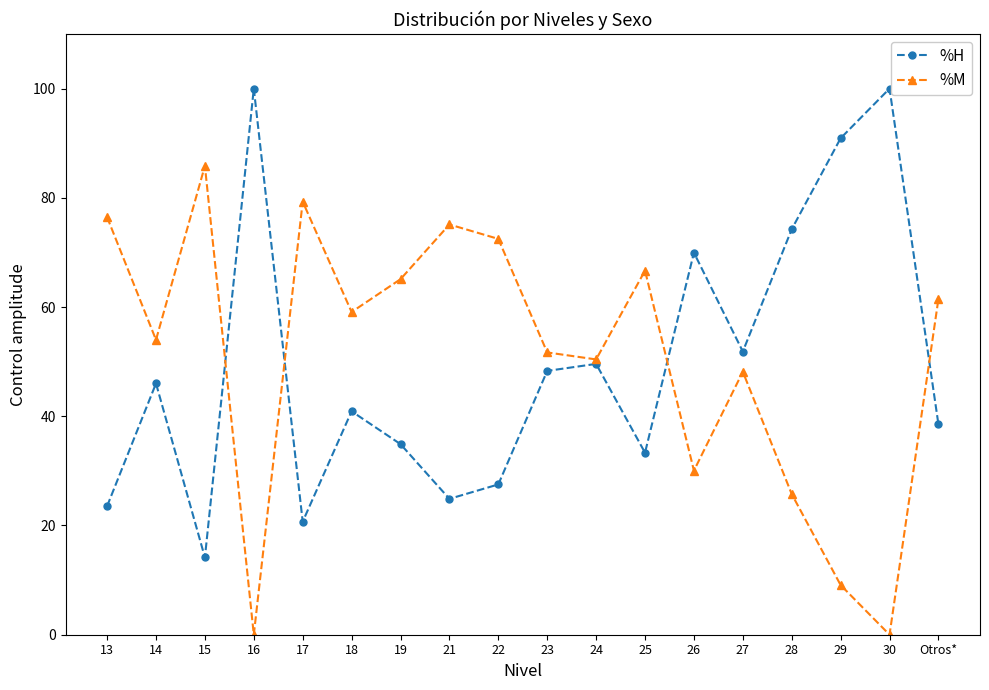

At which category does %H reach its first local peak?

14